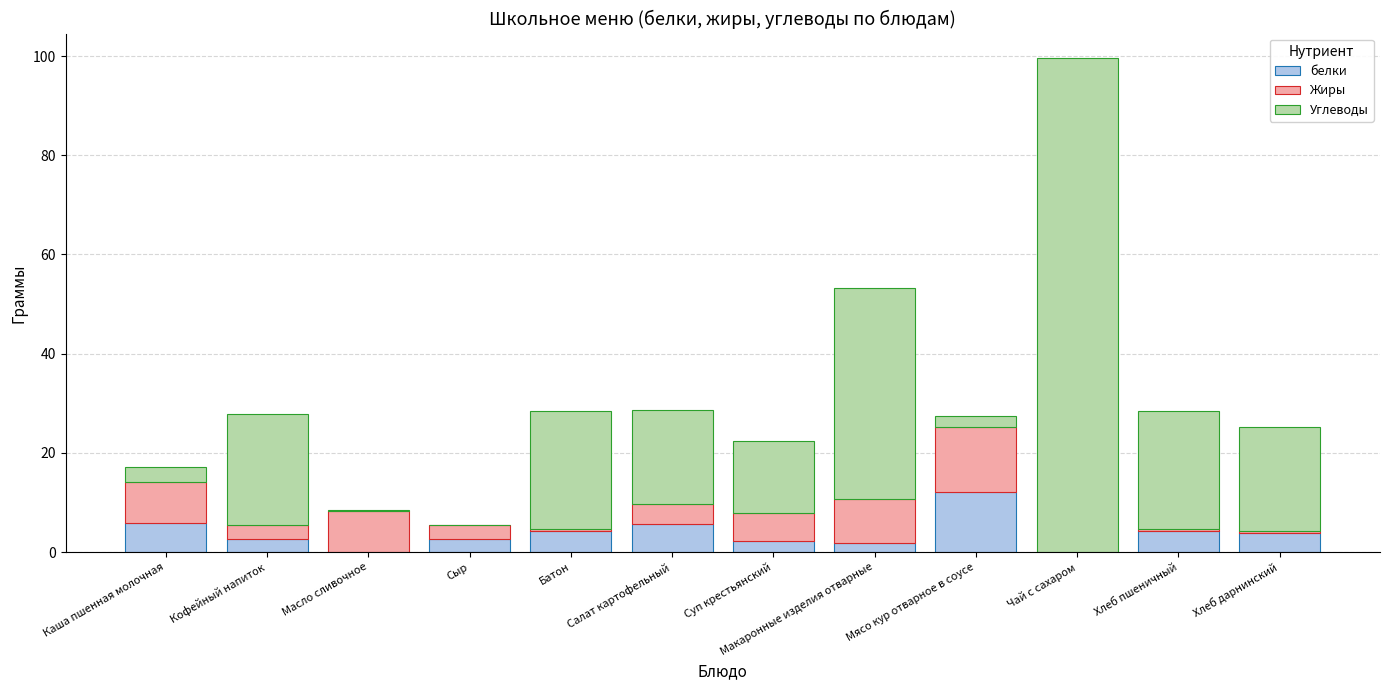

What is the highest value of the белки series?

12.2